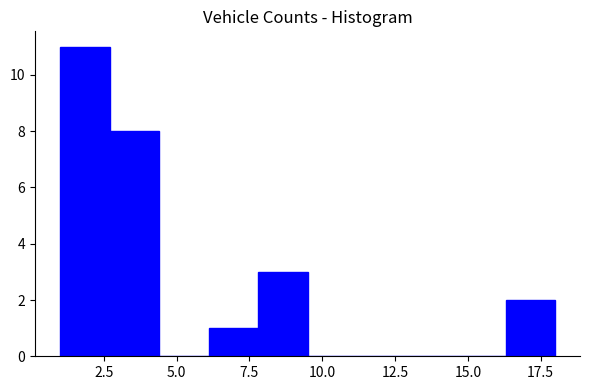

Around what value on the x-axis is the tallest bar? Give the approximate position of its centre, as read against the axis.

2.0